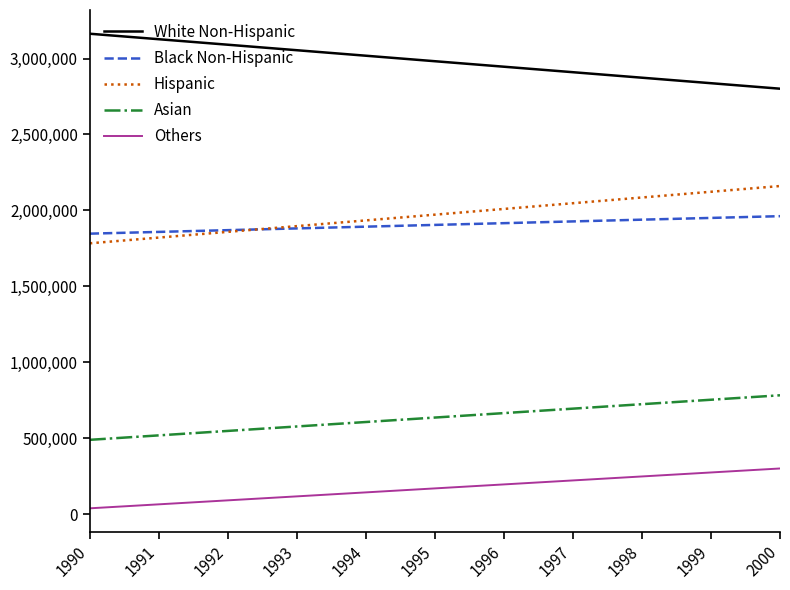

At which label does Hispanic reach its peak?

2000